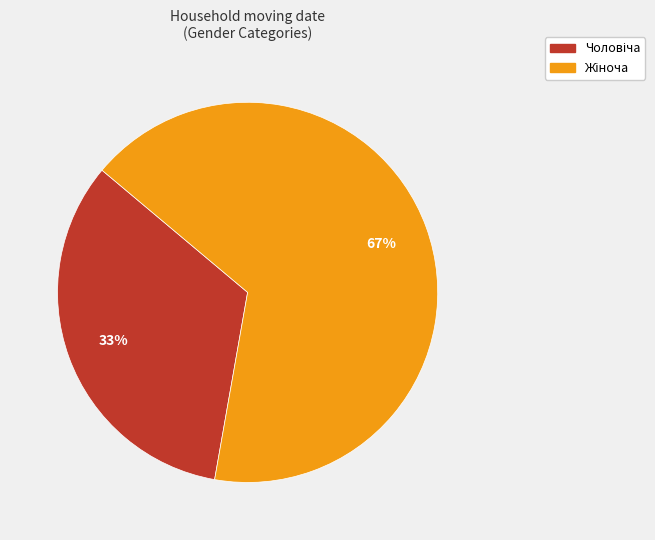

Is there any slice that represents more than half of the pie?

Yes